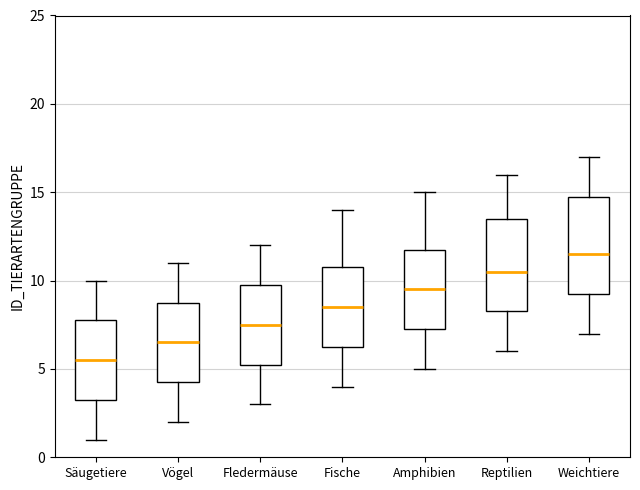

Reading left to right, read every box against the y-axis: the position of its median line, the range the box covers, and the ends of its whiskers. The values are not printed on the chart, so give them approximately, as read against the axis.

Säugetiere: median 5.5, box 3.5 to 8.0, whiskers 1.0 to 10.0
Vögel: median 6.5, box 4.5 to 9.0, whiskers 2.0 to 11.0
Fledermäuse: median 7.5, box 5.5 to 10.0, whiskers 3.0 to 12.0
Fische: median 8.5, box 6.5 to 11.0, whiskers 4.0 to 14.0
Amphibien: median 9.5, box 7.5 to 12.0, whiskers 5.0 to 15.0
Reptilien: median 10.5, box 8.5 to 13.5, whiskers 6.0 to 16.0
Weichtiere: median 11.5, box 9.5 to 15.0, whiskers 7.0 to 17.0